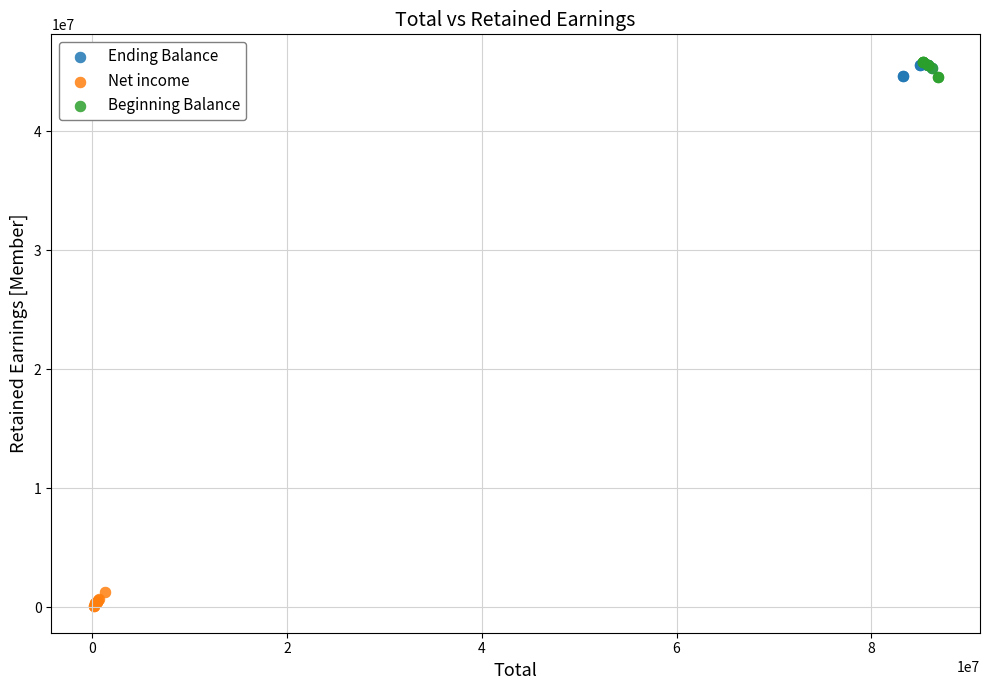

Which series reaches the minimum Y coordinate?

Net income